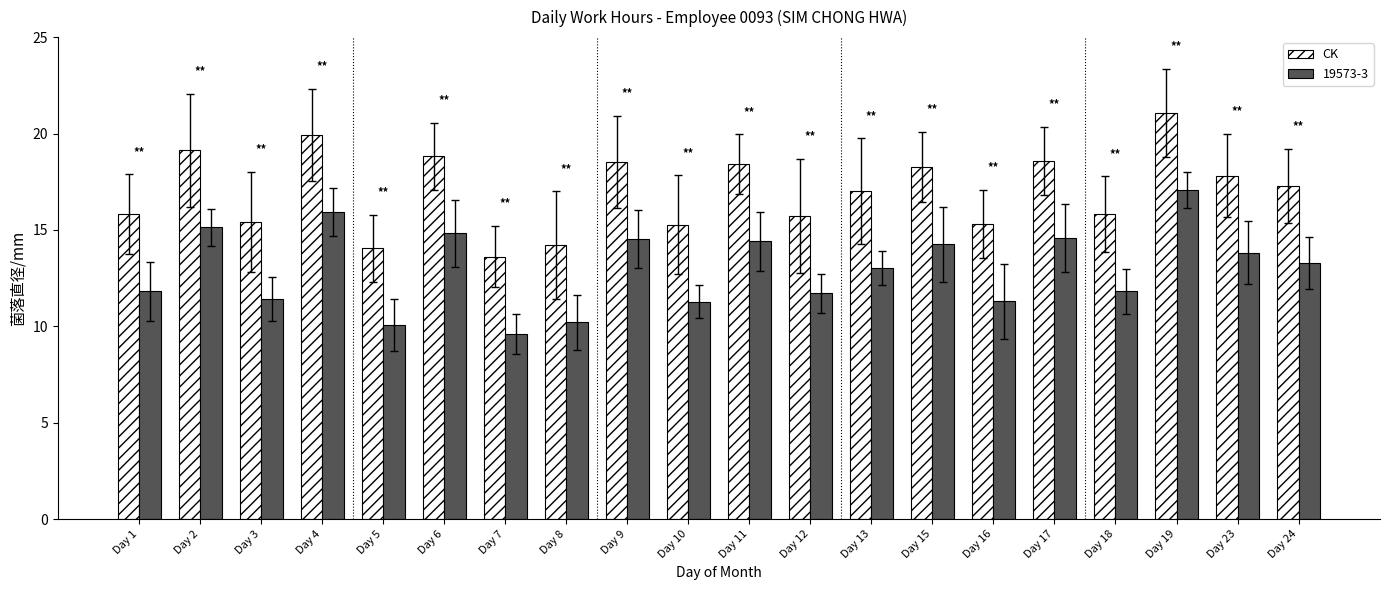

What is the difference between the maximum and minimum values in the 19573-3 series?

7.5